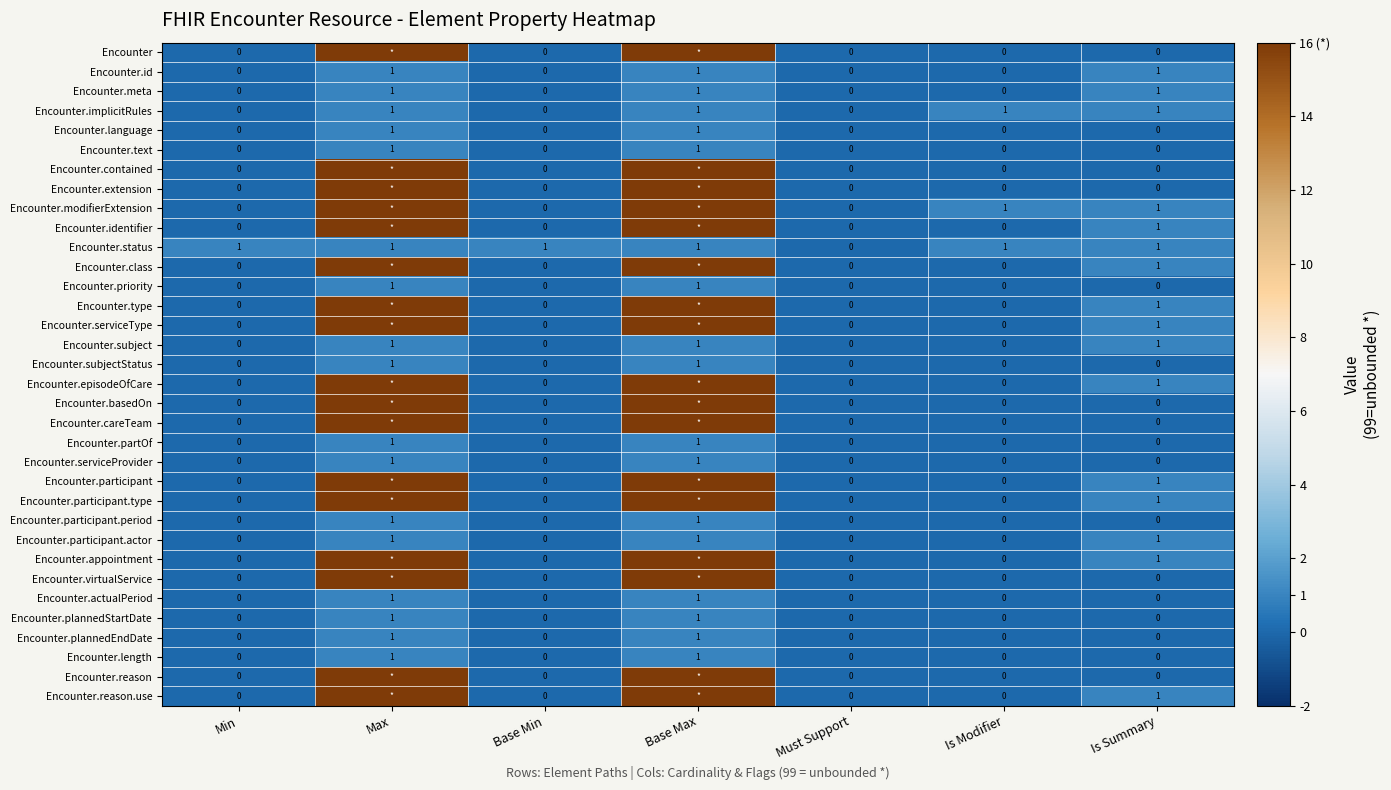

How many Encounter.actualPeriod values are between 0 and 1?

7